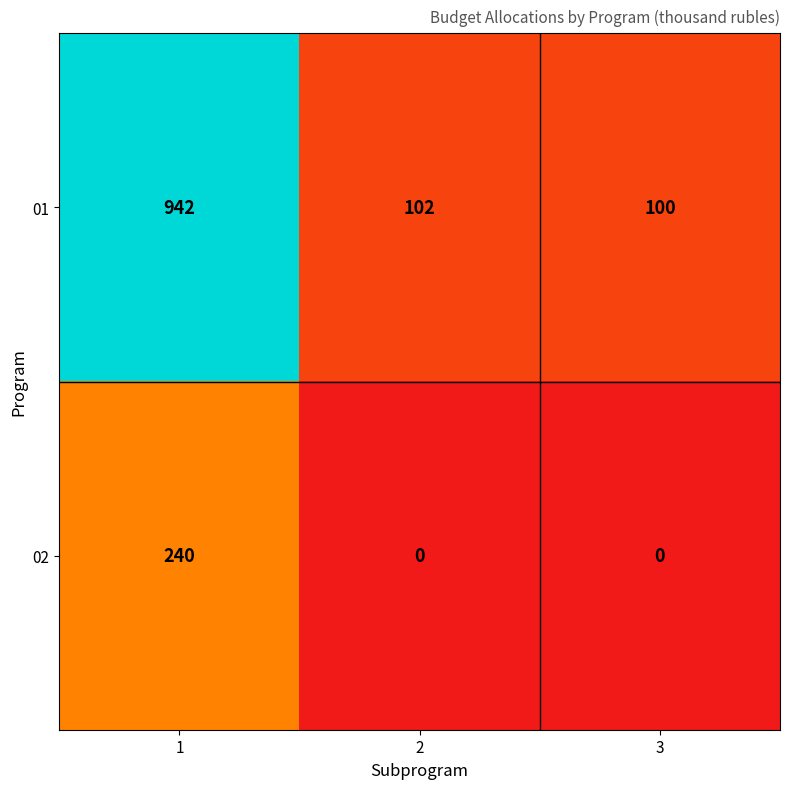

What is the greatest value displayed?

942